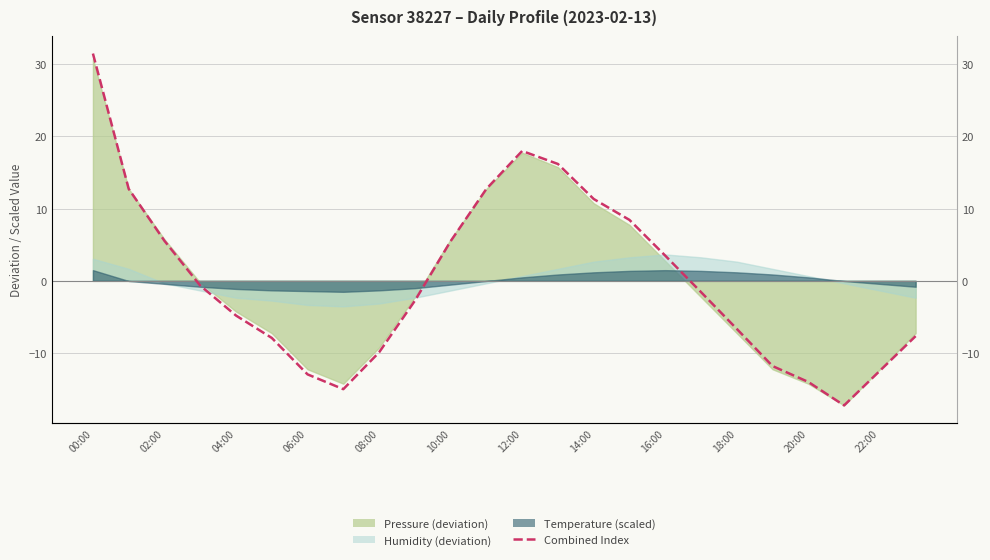

Count the number of values greater than -1.

11